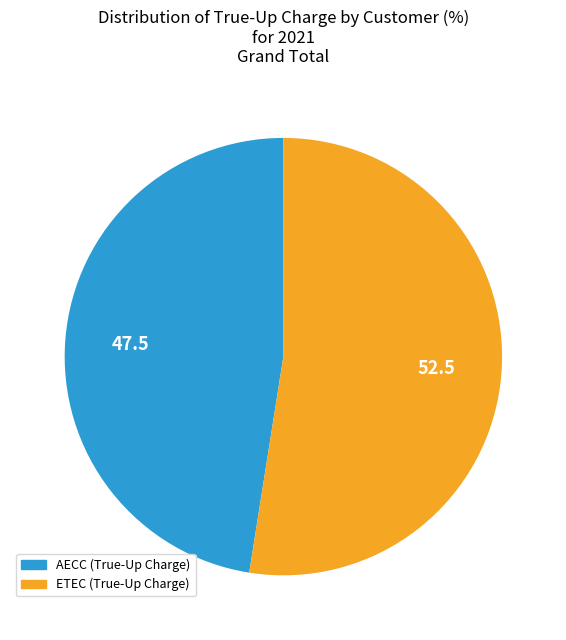

Do AECC (True-Up Charge) and ETEC (True-Up Charge) together represent more than half of the pie?

Yes